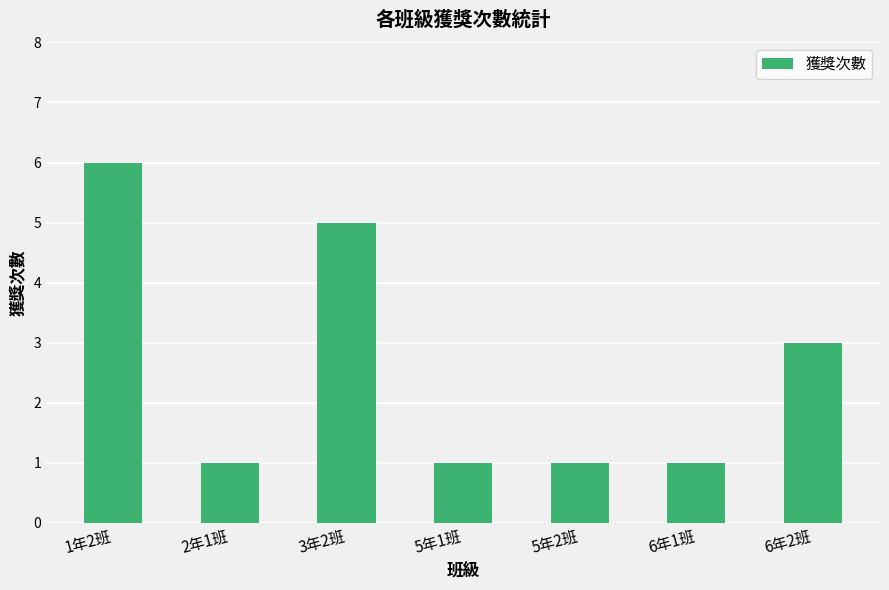

What position from the right is 5年1班?

4